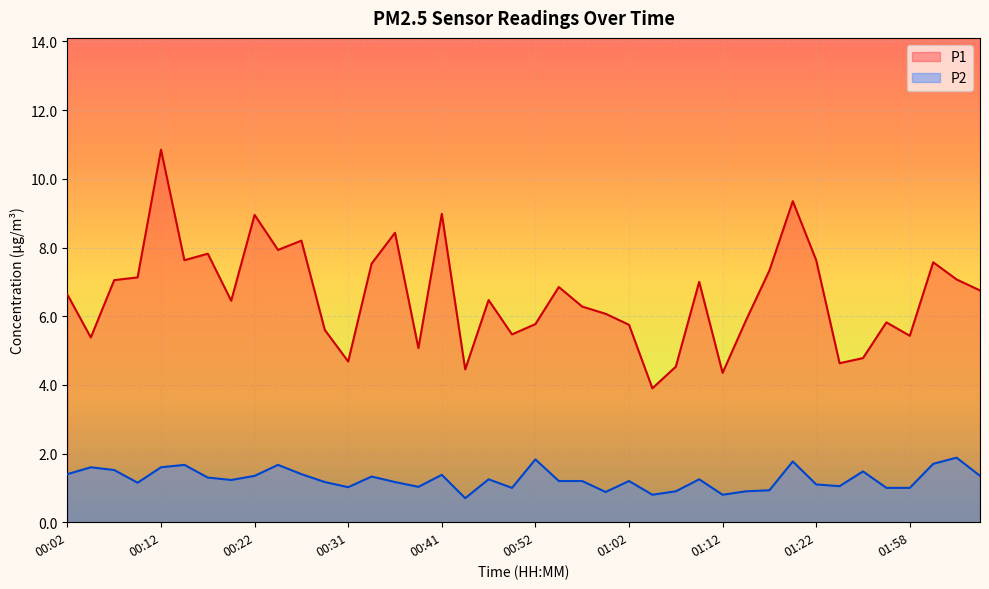

At which category does the chart reach its minimum across all series?

00:44